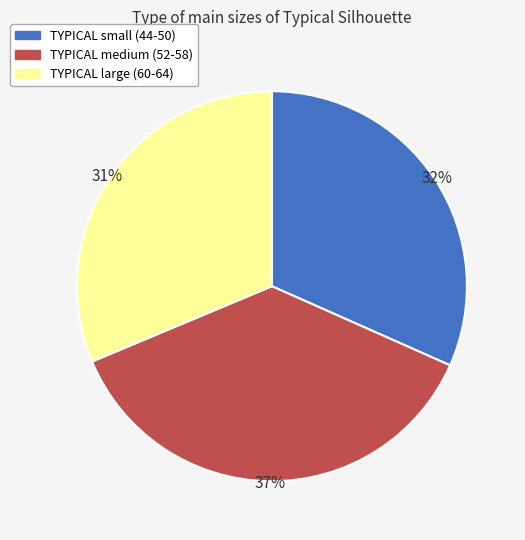

How many segments does this pie chart have?

3